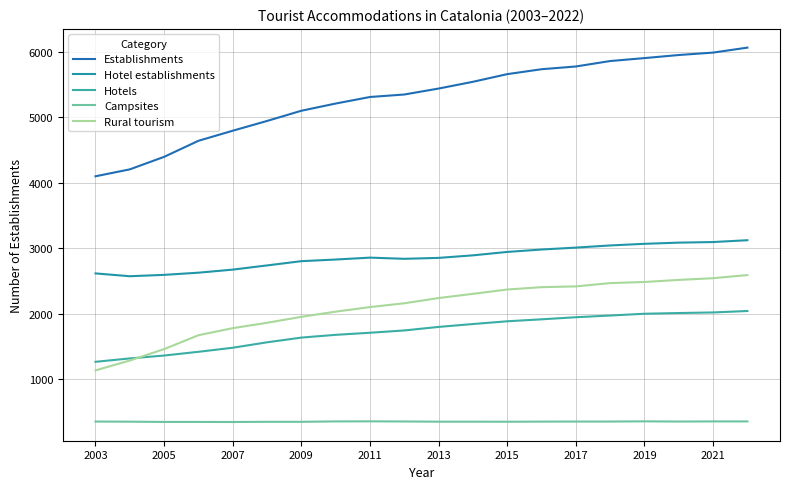

Does the chart display data point markers on the line(s)?

No